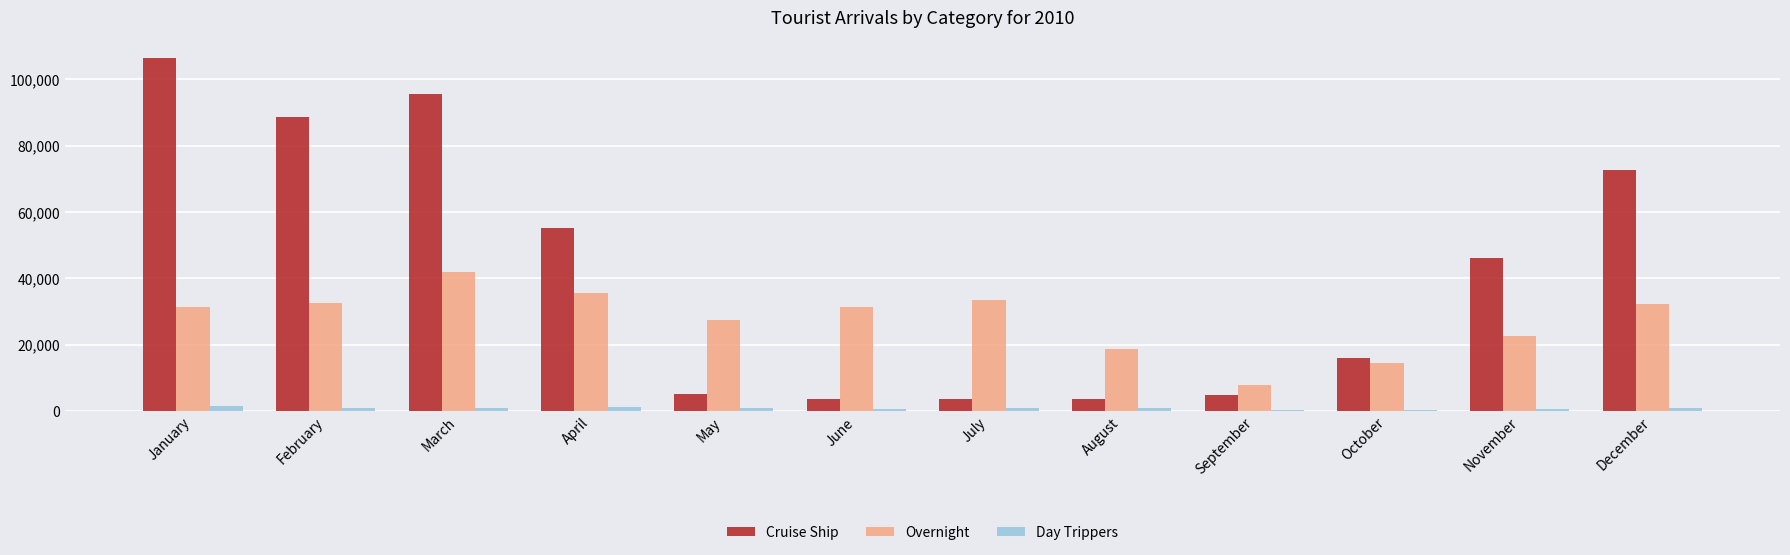

How many bars are there in each group?

3